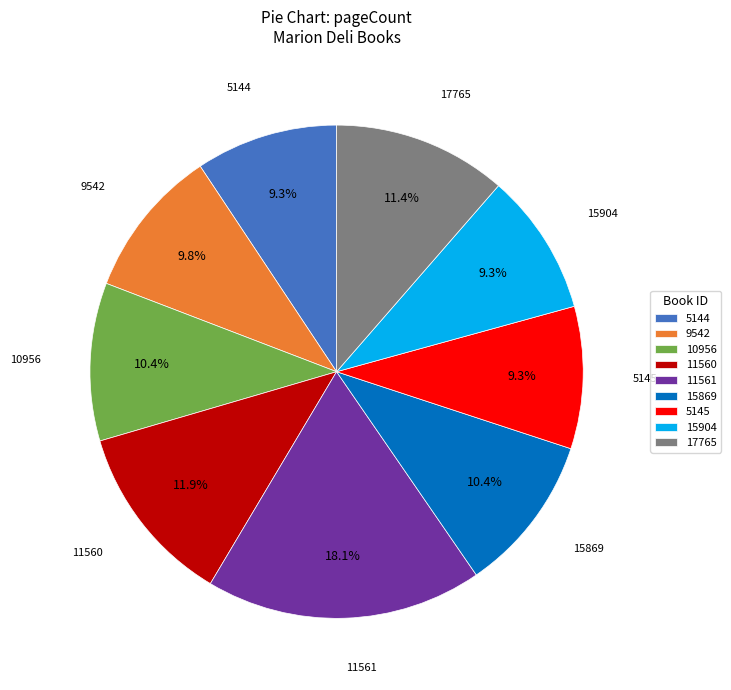

To the nearest percent, what is the average slice percentage?

11%